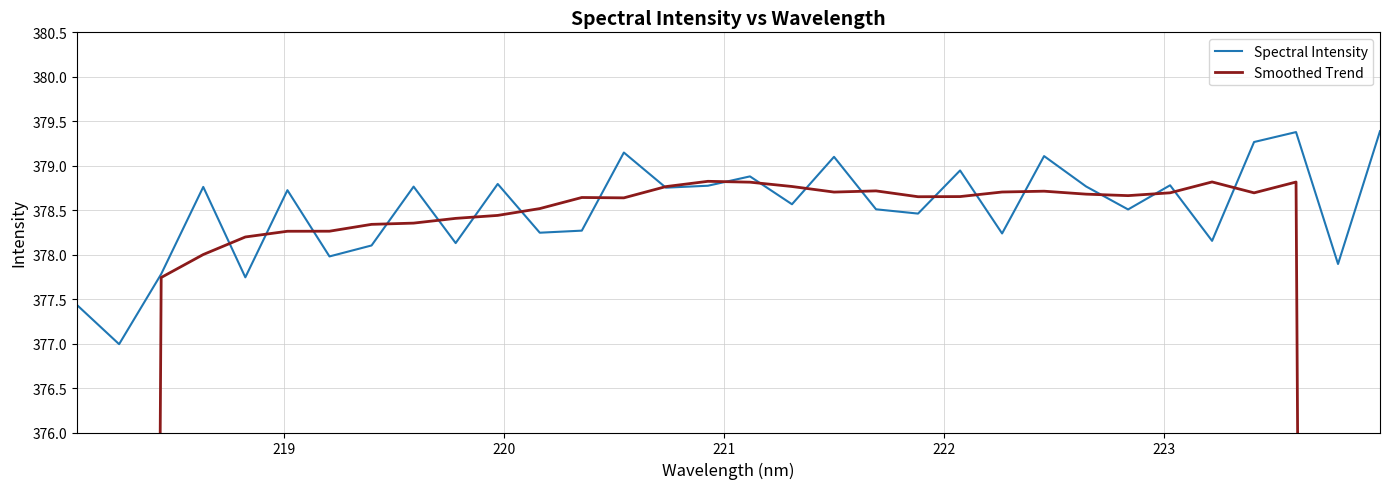

What is the lowest value of the Spectral Intensity series?

377.0